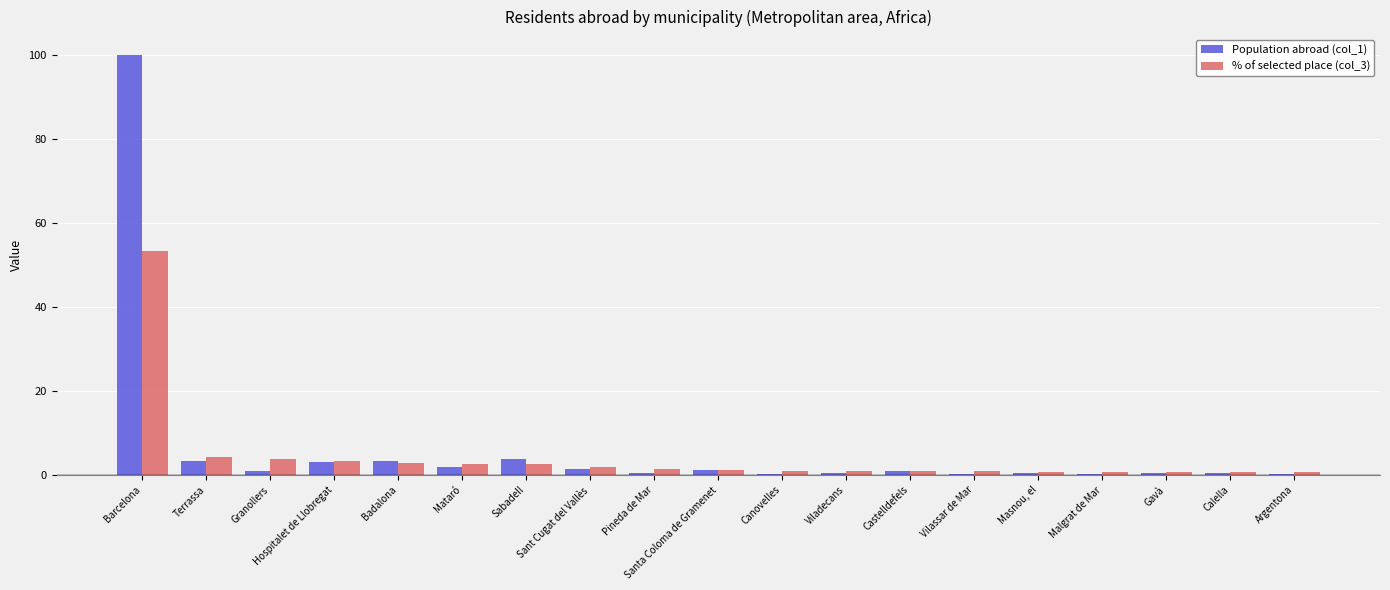

What is the sum of all Population abroad (col_1) values?

123.2